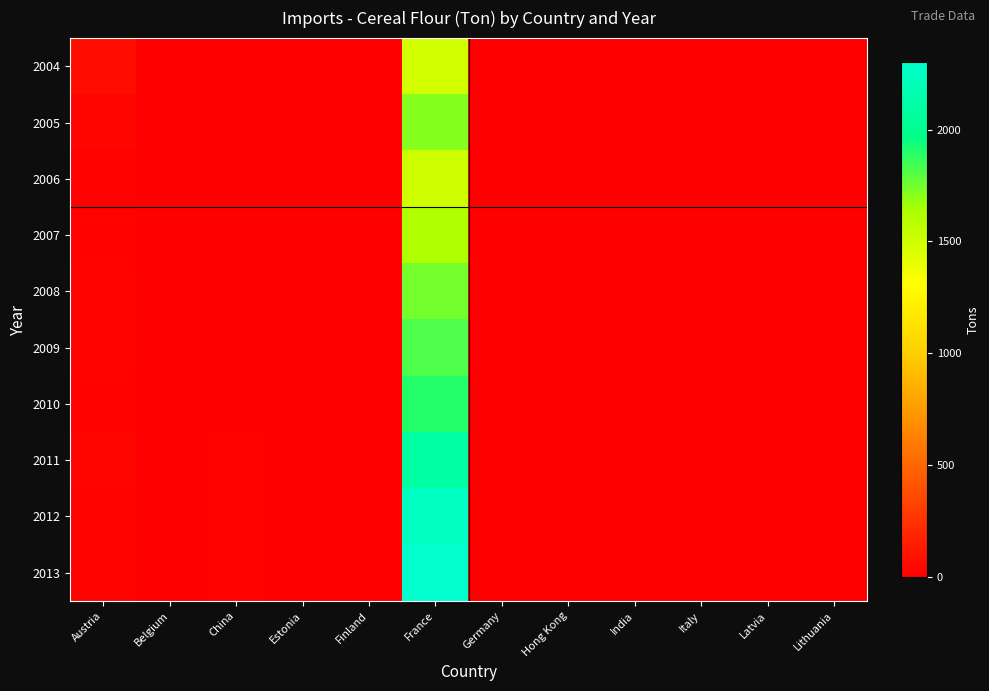

Reading left to right, extract all data points from this chart.

2004: Austria=79	Belgium=0	China=0	Estonia=0	Finland=0	France=1491	Germany=0	Hong Kong=0	India=0	Italy=0	Latvia=0	Lithuania=0
2005: Austria=27	Belgium=0	China=6	Estonia=0	Finland=0	France=1711	Germany=0	Hong Kong=0	India=0	Italy=0	Latvia=0	Lithuania=0
2006: Austria=11	Belgium=0	China=6	Estonia=0	Finland=0	France=1508	Germany=0	Hong Kong=1	India=0	Italy=0	Latvia=0	Lithuania=0
2007: Austria=15	Belgium=0	China=3	Estonia=0	Finland=0	France=1620	Germany=0	Hong Kong=0	India=0	Italy=0	Latvia=0	Lithuania=0
2008: Austria=22	Belgium=0	China=2	Estonia=0	Finland=0	France=1750	Germany=0	Hong Kong=0	India=0	Italy=0	Latvia=0	Lithuania=0
2009: Austria=18	Belgium=0	China=5	Estonia=0	Finland=0	France=1820	Germany=0	Hong Kong=0	India=0	Italy=0	Latvia=0	Lithuania=0
2010: Austria=12	Belgium=0	China=8	Estonia=0	Finland=0	France=1900	Germany=0	Hong Kong=0	India=0	Italy=0	Latvia=0	Lithuania=0
2011: Austria=30	Belgium=0	China=10	Estonia=0	Finland=0	France=2100	Germany=0	Hong Kong=0	India=0	Italy=0	Latvia=0	Lithuania=0
2012: Austria=25	Belgium=0	China=15	Estonia=0	Finland=0	France=2250	Germany=0	Hong Kong=0	India=0	Italy=0	Latvia=0	Lithuania=0
2013: Austria=20	Belgium=0	China=12	Estonia=0	Finland=0	France=2300	Germany=0	Hong Kong=0	India=0	Italy=0	Latvia=0	Lithuania=0